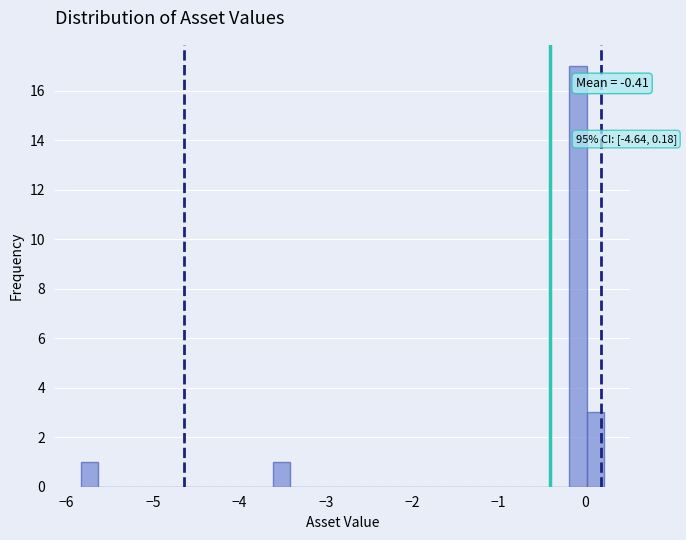

Read against the x-axis, roughly where is the centre of the tallest bar?

-0.1